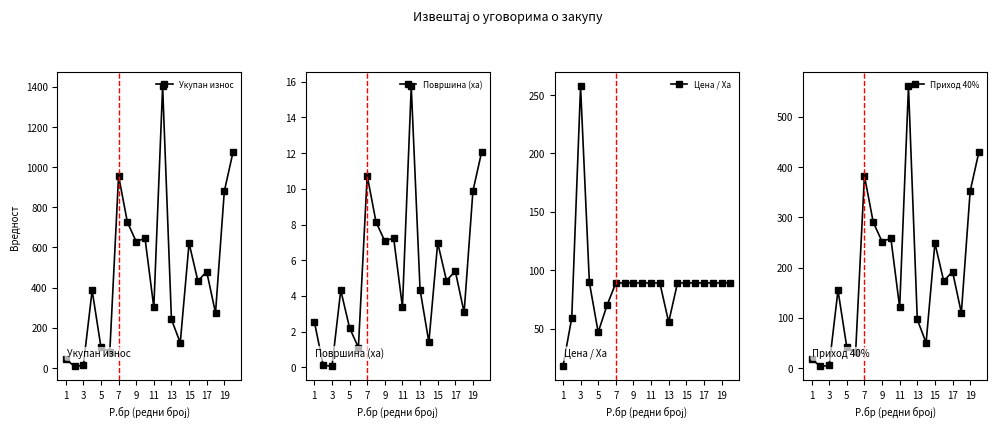

True or false: Површина (ха) and Цена / Ха intersect in this chart.

False